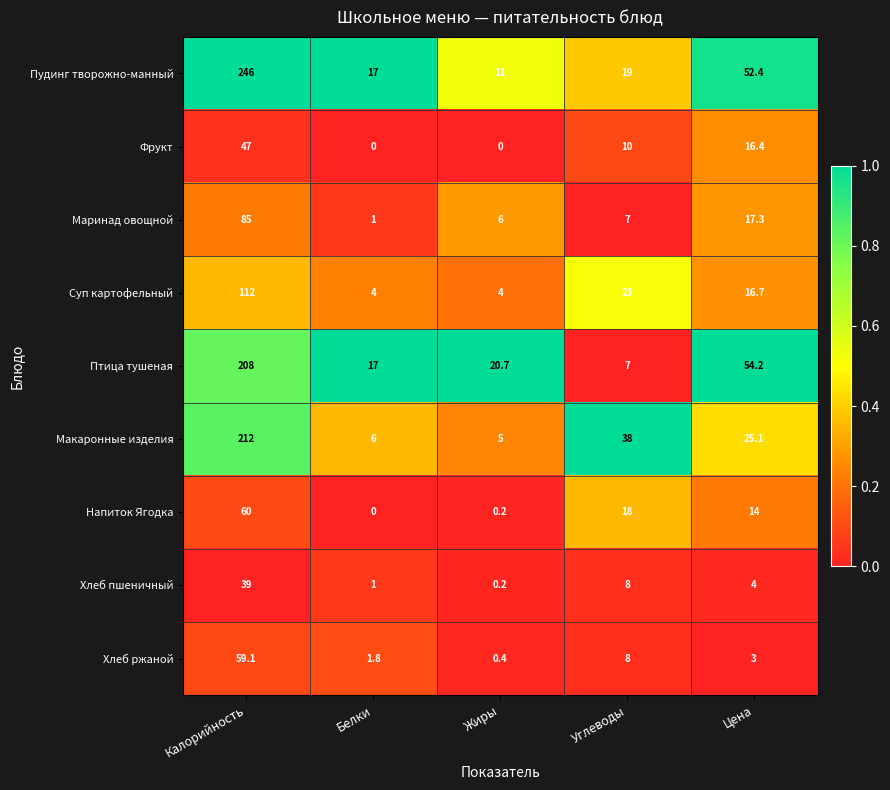

Is the value of Пудинг творожно-манный at Калорийность greater than the value of Фрукт at Углеводы?

Yes